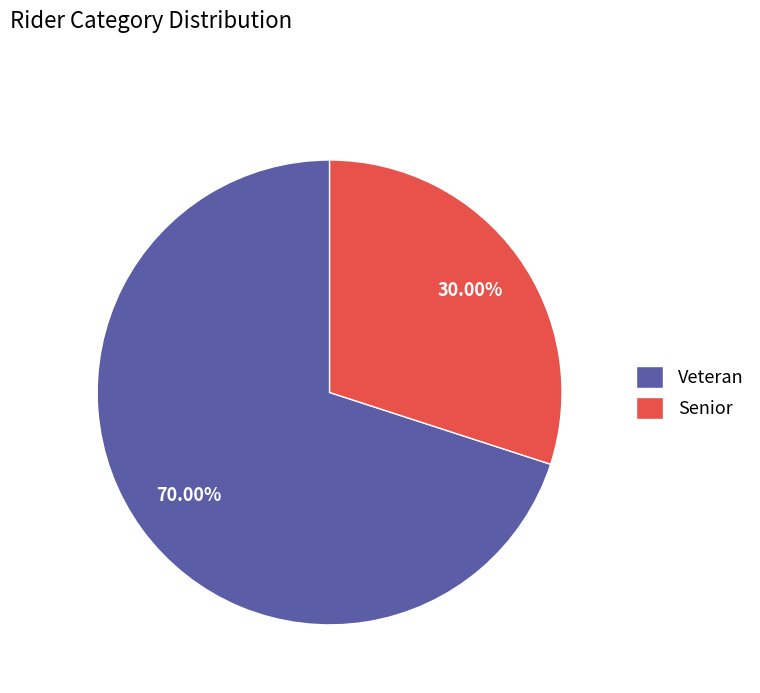

Is it true that Senior is 22% of the pie?

False